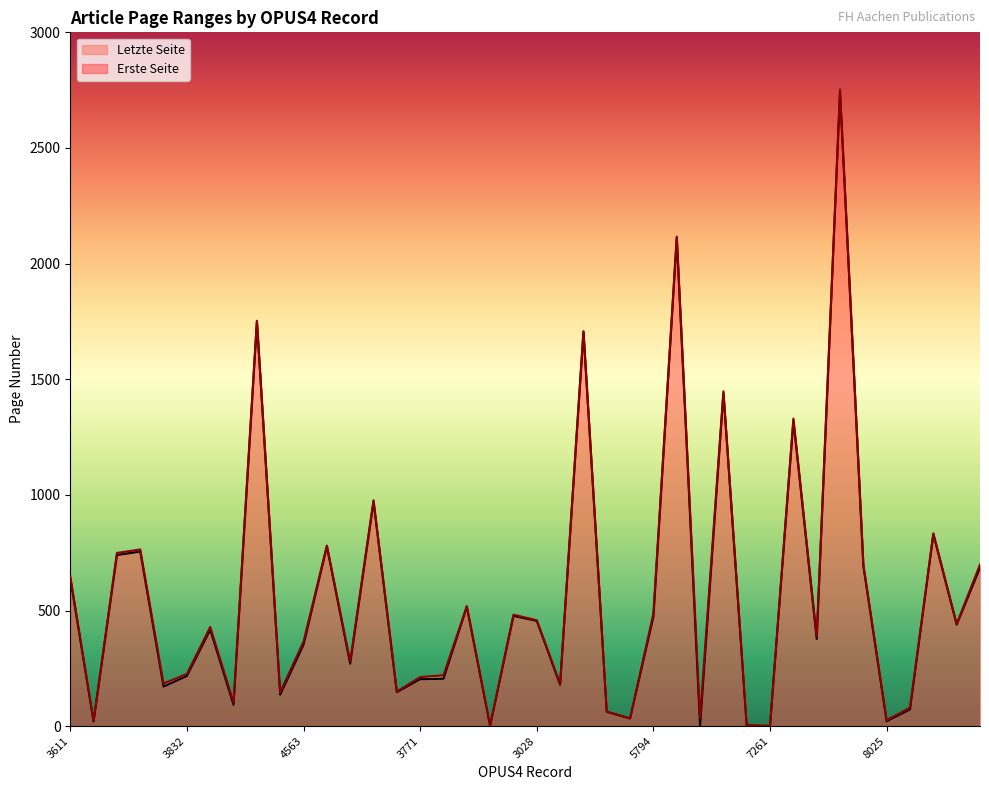

What is the value of the Erste Seite point at the 40th from the left?

685